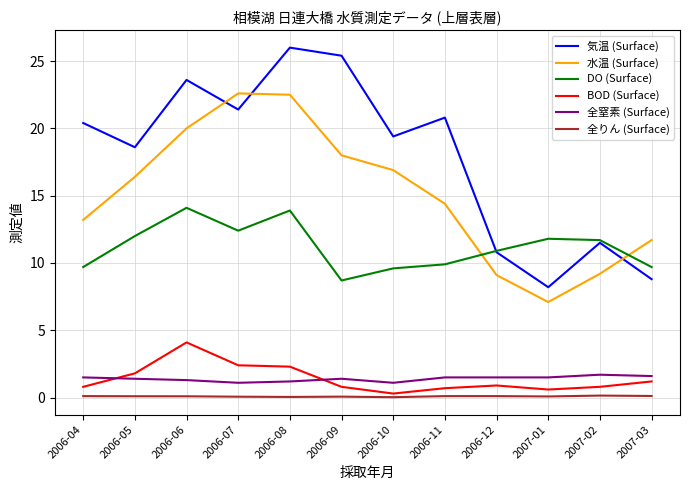

True or false: DO (Surface) and 全窒素 (Surface) intersect in this chart.

False